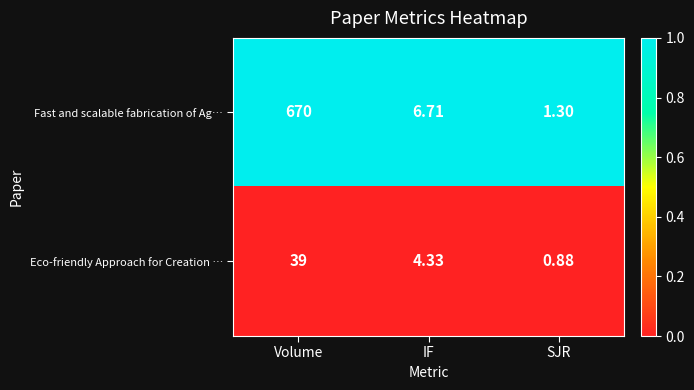

At which label is Eco-friendly Approach for Creation … closest to 19?

IF